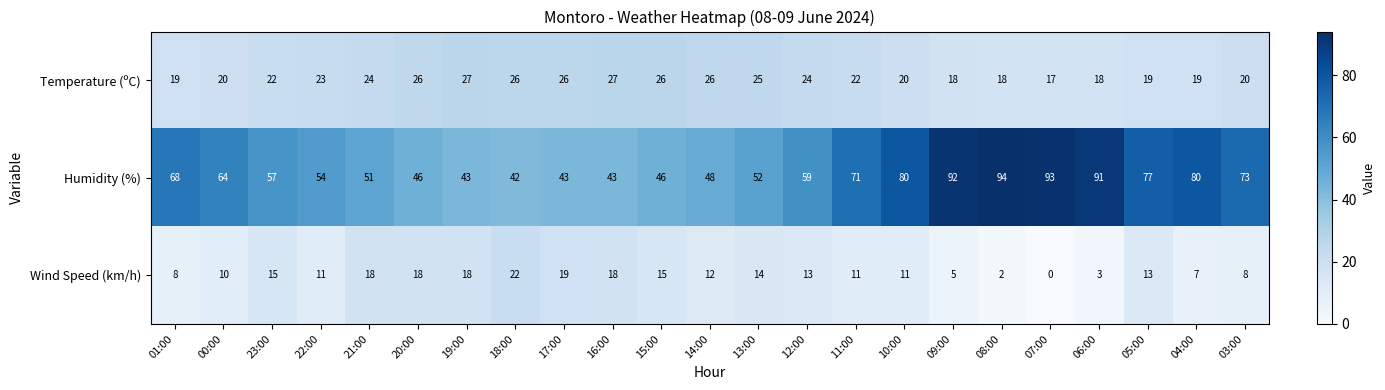

What is the difference between the maximum and minimum values in the Temperature (ºC) series?

10